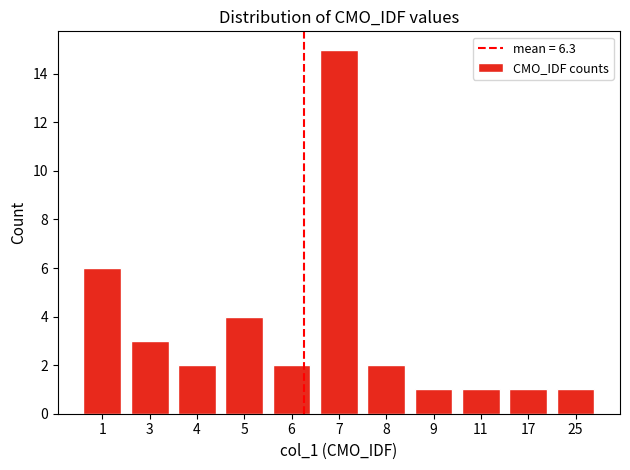

The value at 9 is 1. True or false?

True